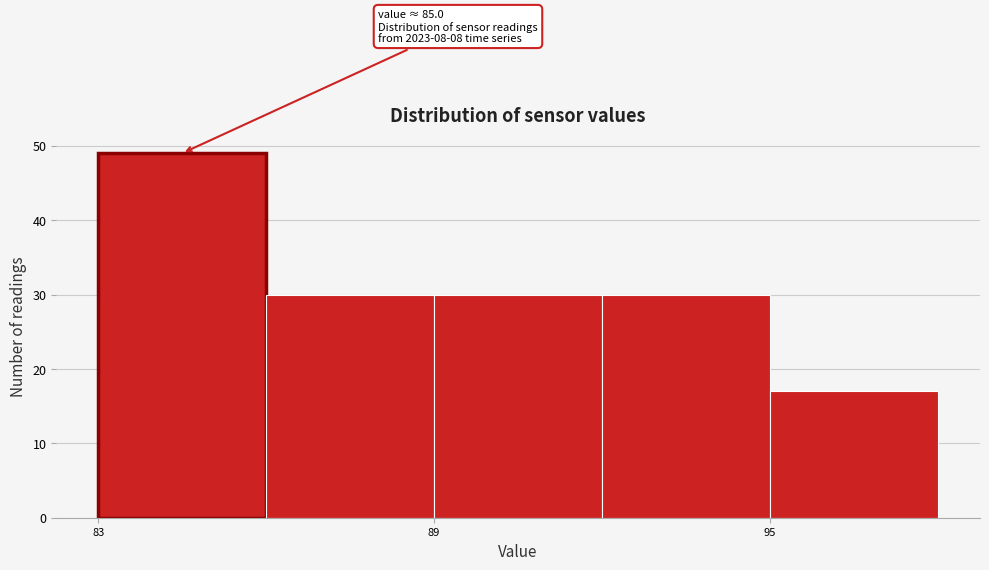

Read against the x-axis, roughly where is the centre of the tallest bar?

85